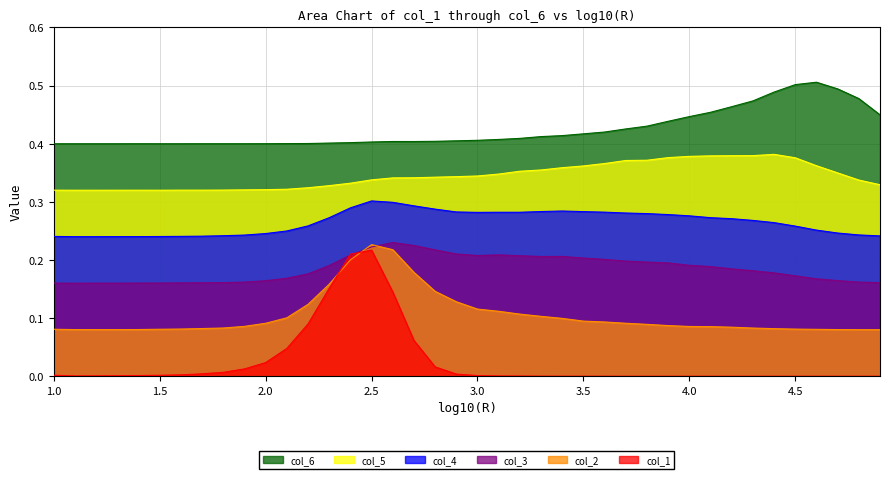

Rank the categories by col_3 value from lowest to highest.

1.1, 1.2, 1.3, 1.0, 1.4, 1.5, 1.6, 1.7, 4.9, 1.8, 1.9, 4.8, 2.0, 4.7, 4.6, 2.1, 4.5, 2.2, 4.4, 4.3, 4.2, 4.1, 2.3, 4.0, 3.9, 3.8, 3.7, 3.6, 3.5, 3.3, 3.4, 3.2, 3.0, 2.4, 3.1, 2.9, 2.8, 2.5, 2.7, 2.6